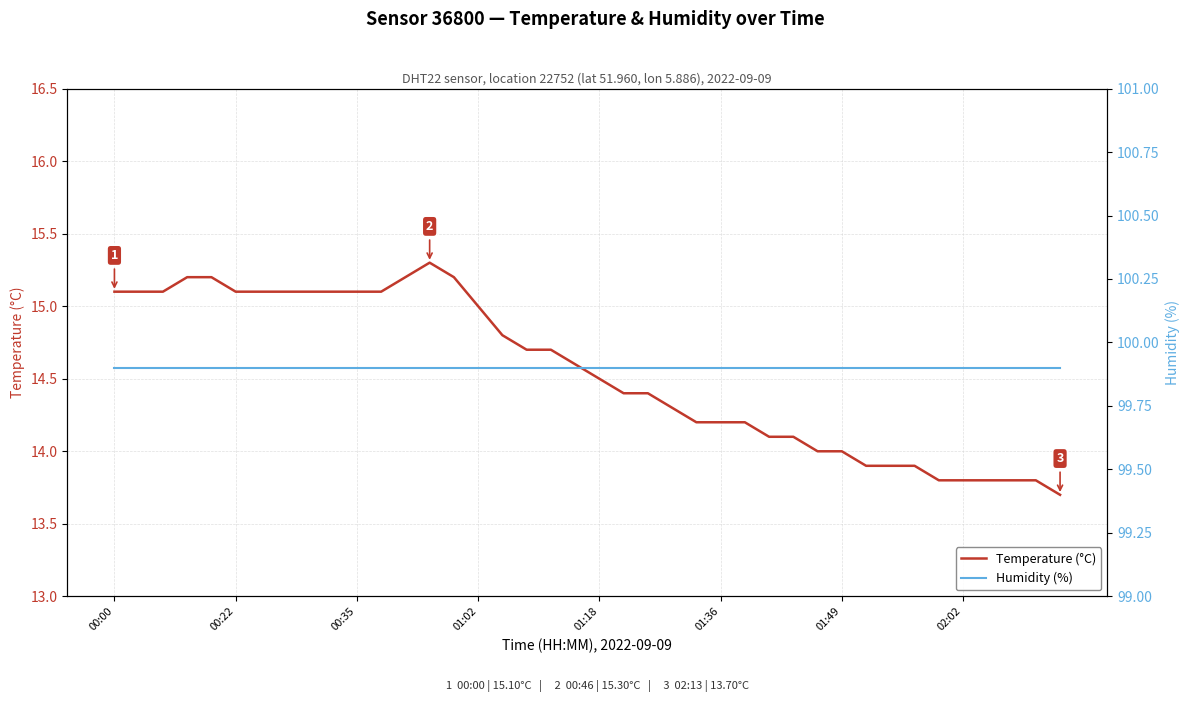

True or false: Temperature (°C) and Humidity (%) intersect in this chart.

False